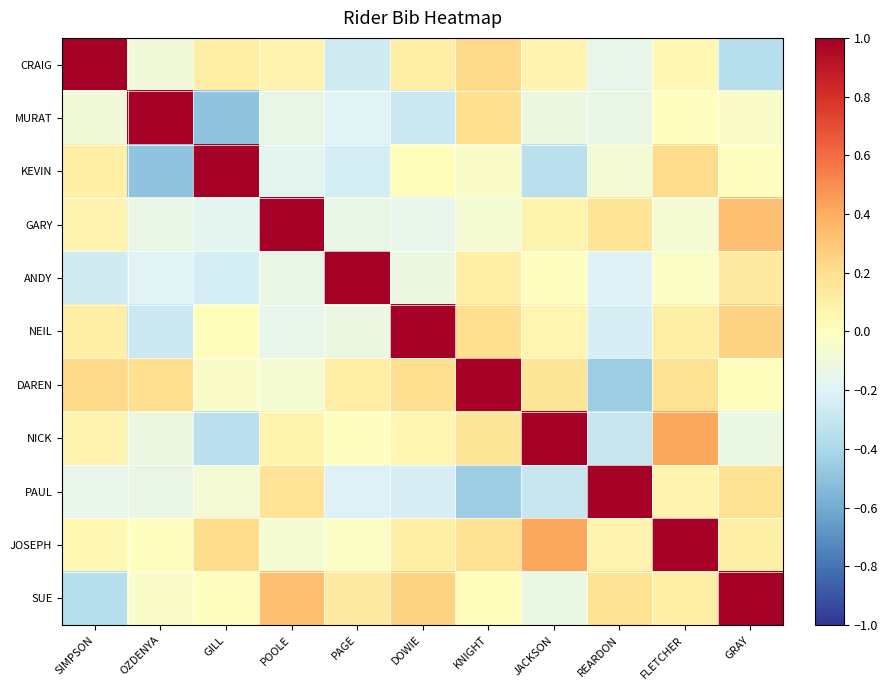

At how many categories does at least one series exceed 0?

11